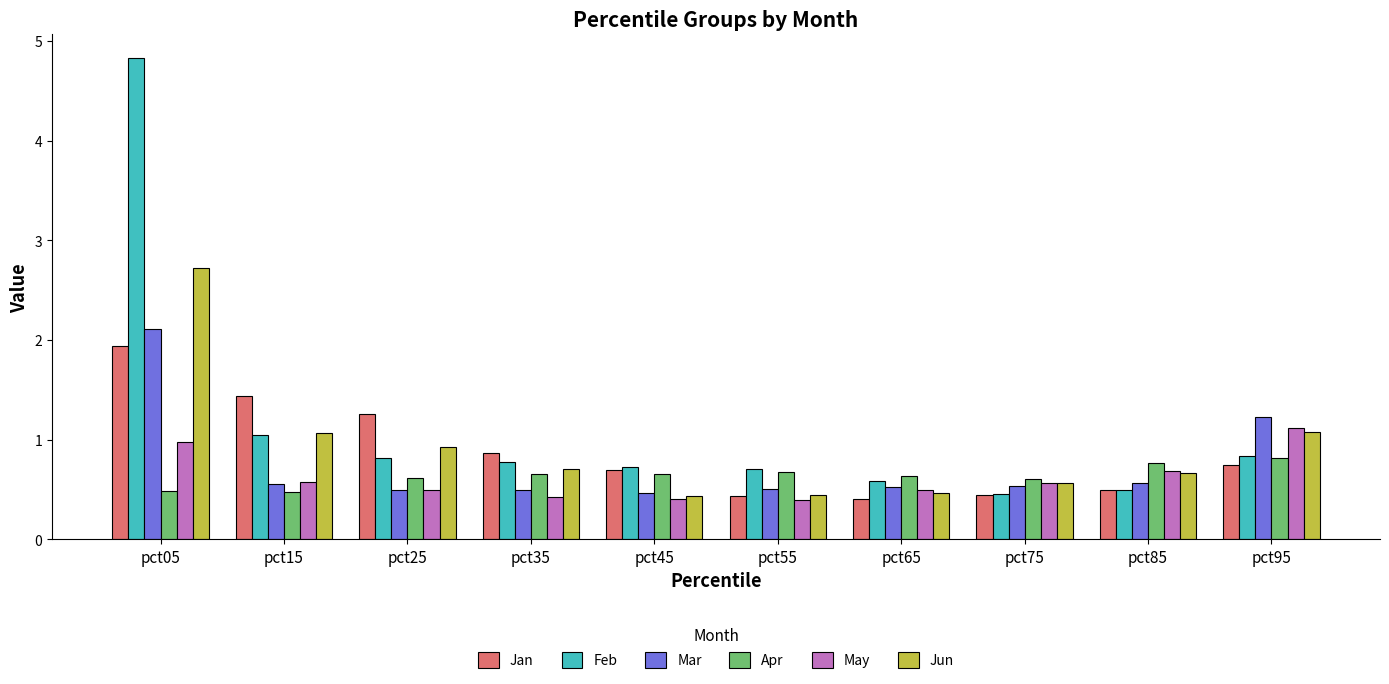

Is it true that Jan equals 0.7 at pct45?

True